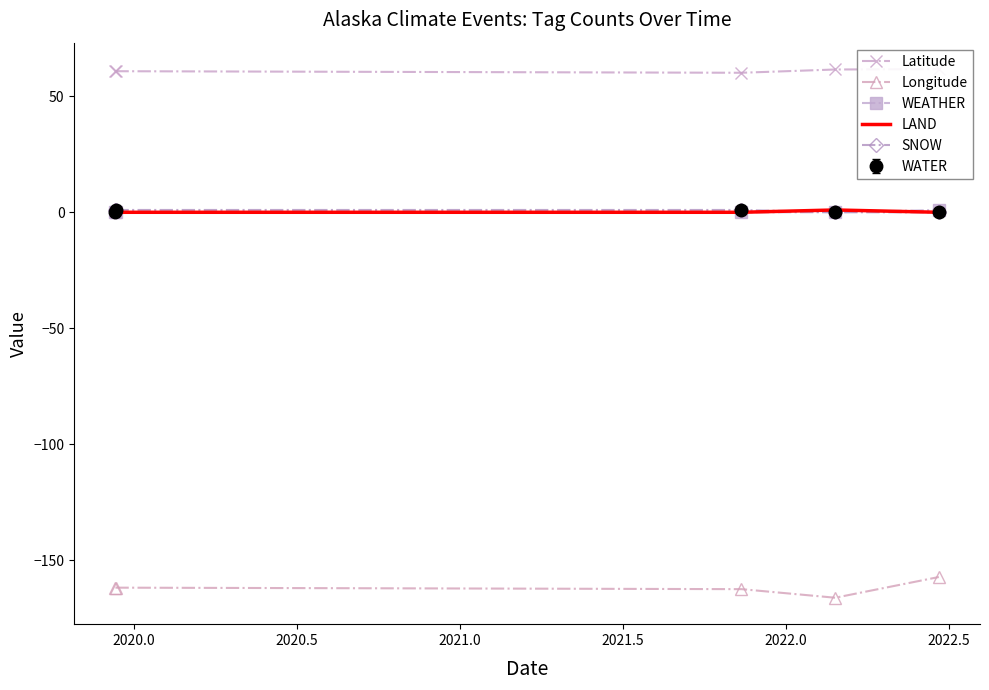

How many interior local valleys does the Latitude series have?

1